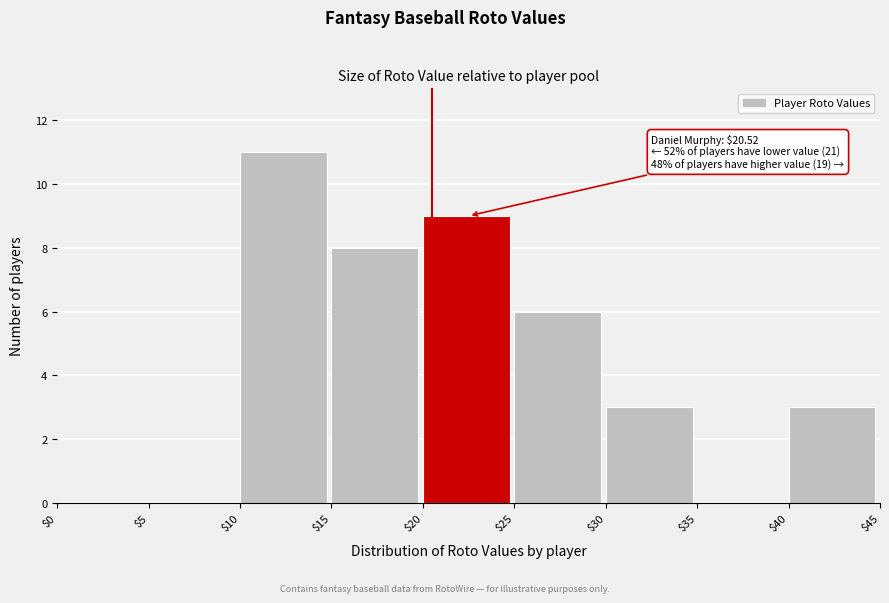

Which range on the x-axis has the tallest bar?

$10 to $15